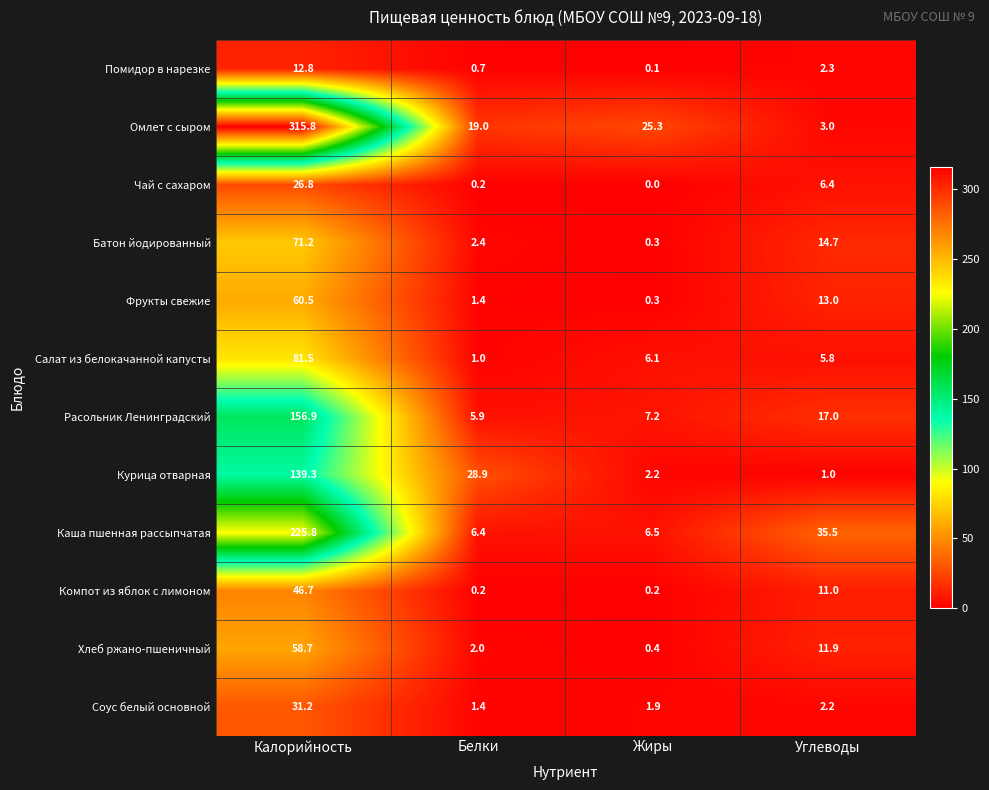

At which label does Соус белый основной reach its peak?

Калорийность